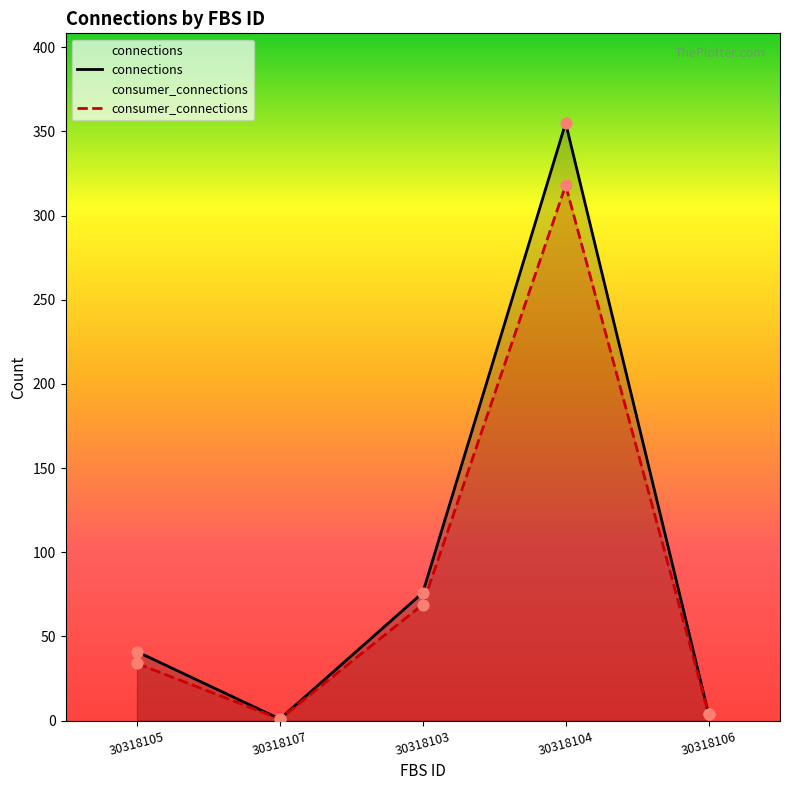

Which series has the widest spread of Y values?

connections